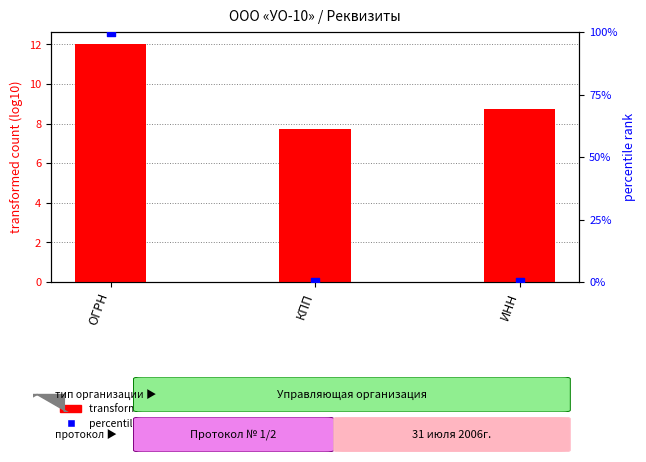

At which category is the sum across all series the highest?

ОГРН